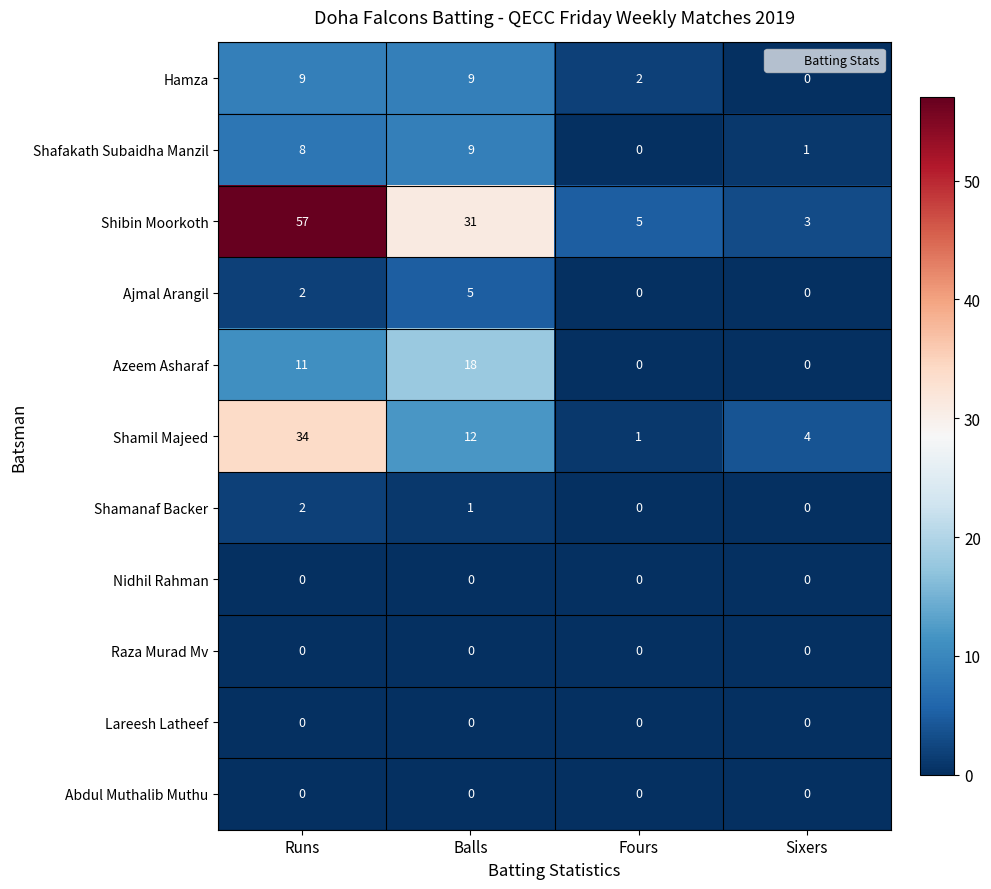

Which category has the highest value in the Shamanaf Backer series?

Runs